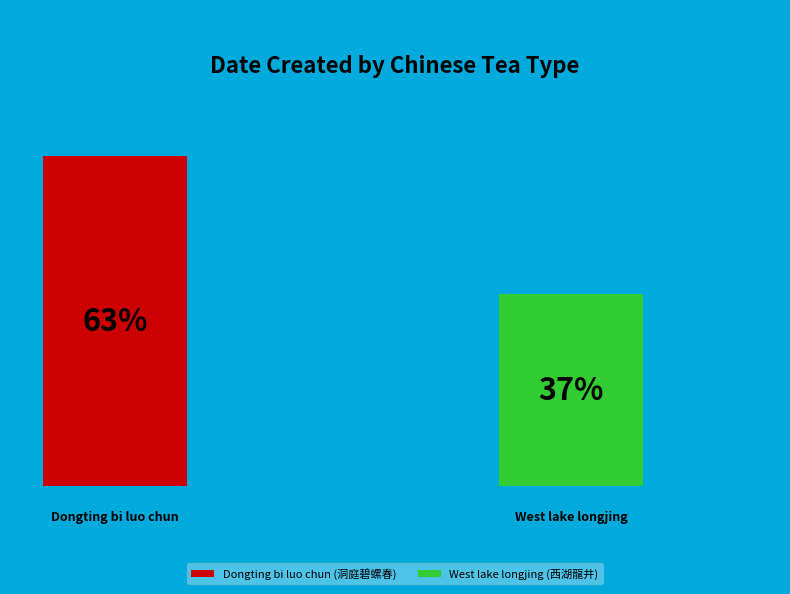

To the nearest percent, what portion does Dongting bi luo chun (洞庭碧螺春) represent?

63%